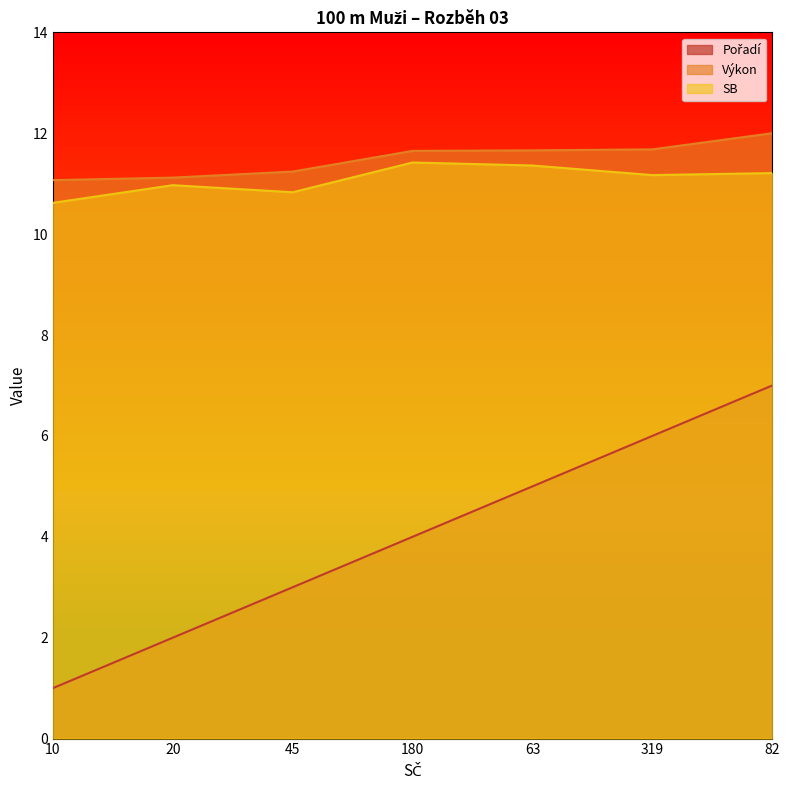

What position from the right is 82?

1